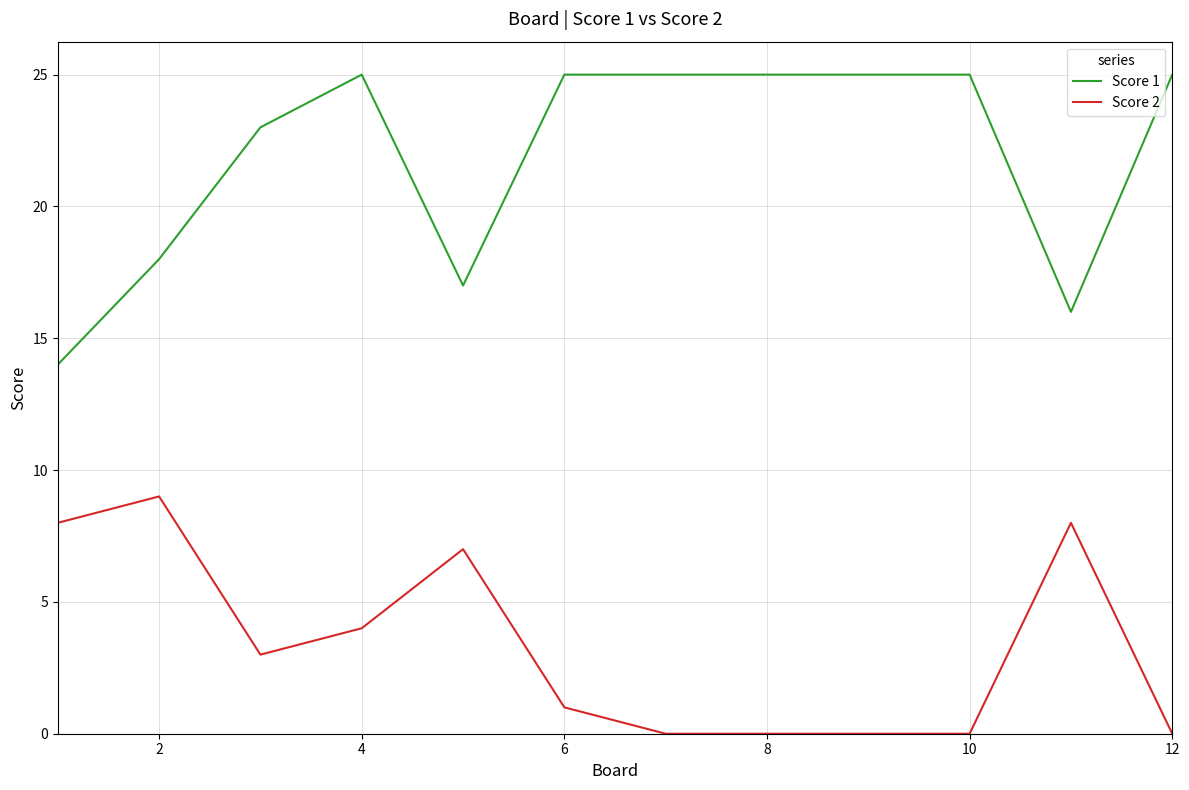

Which series has the largest total across all categories?

Score 1